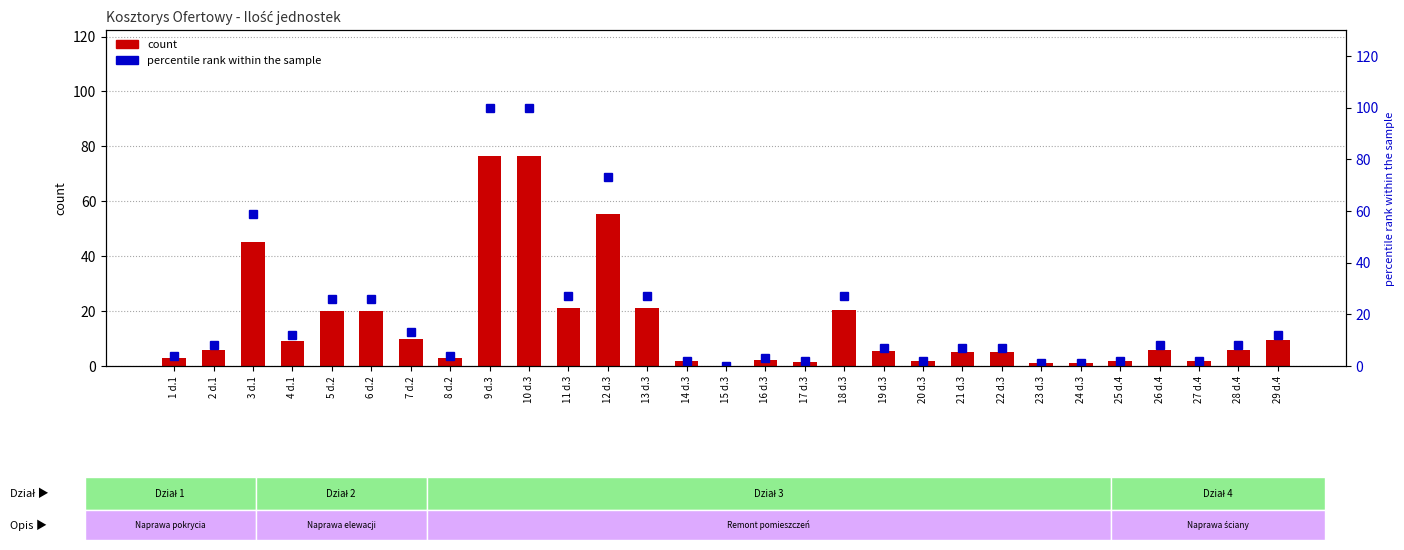

True or false: percentile rank within the sample has a value of 36.8 at 18 d.3.

False